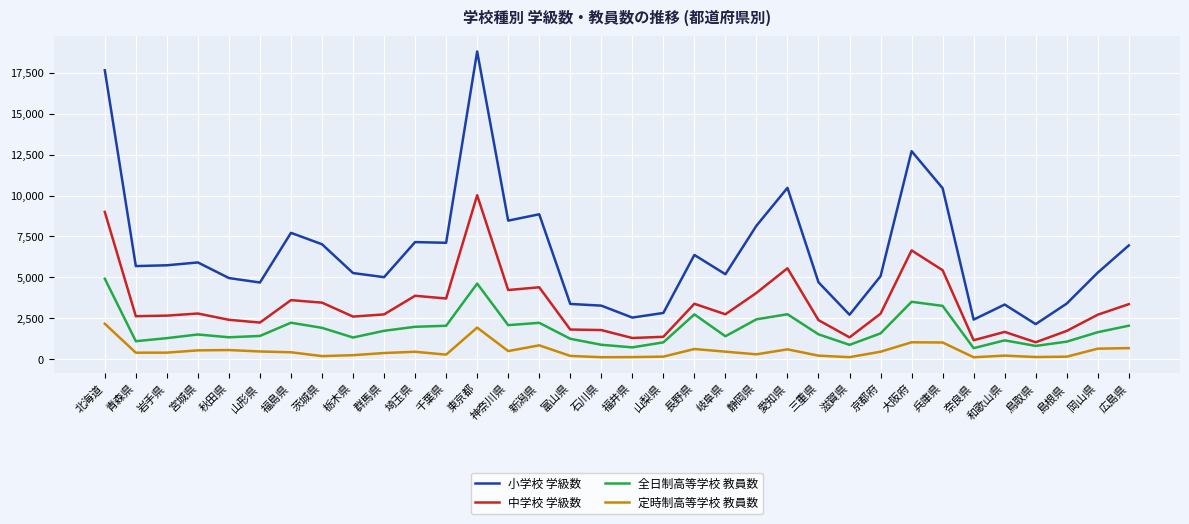

What is the sum of the 小学校 学級数 values at 新潟県 and 奈良県?

11283